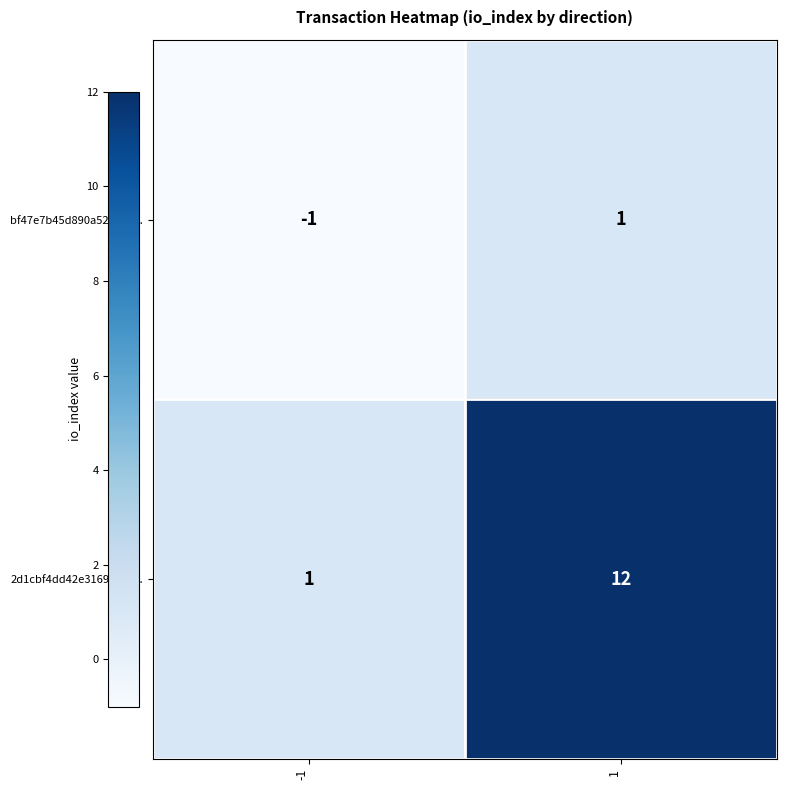

What is the smallest value displayed?

-1